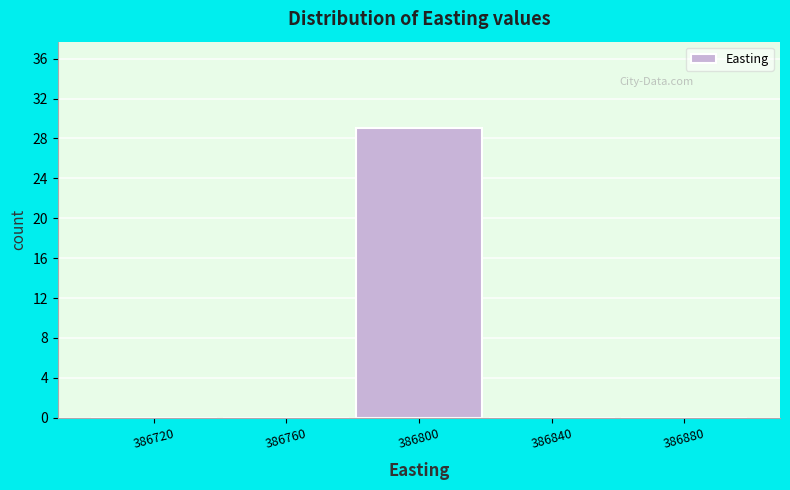

Reading left to right, transcribe this chart: for each bar, give the range it covers on the x-axis and its height. The values are not printed on the chart, so give them approximately, as read against the axis.

386700 to 386740: 0
386740 to 386780: 0
386780 to 386820: 29
386820 to 386860: 0
386860 to 386900: 0